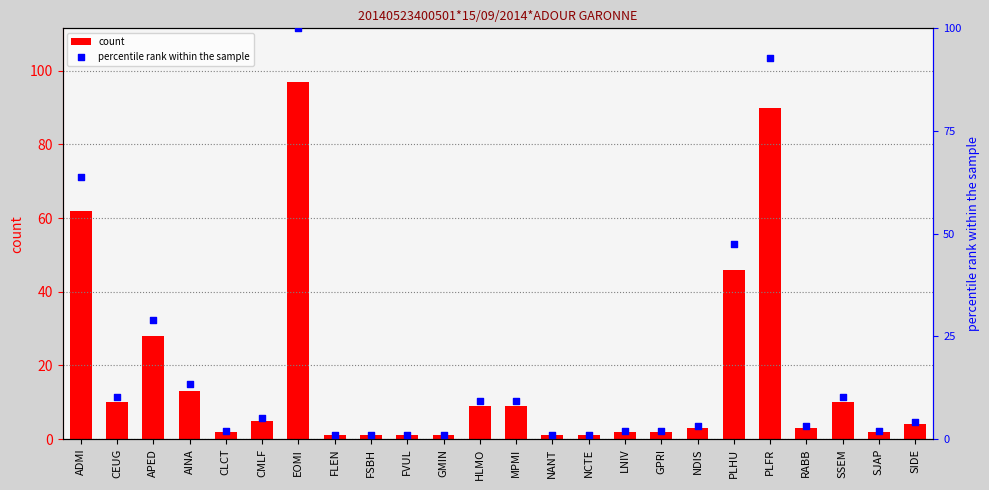

Which series has the widest spread of Y values?

percentile rank within the sample